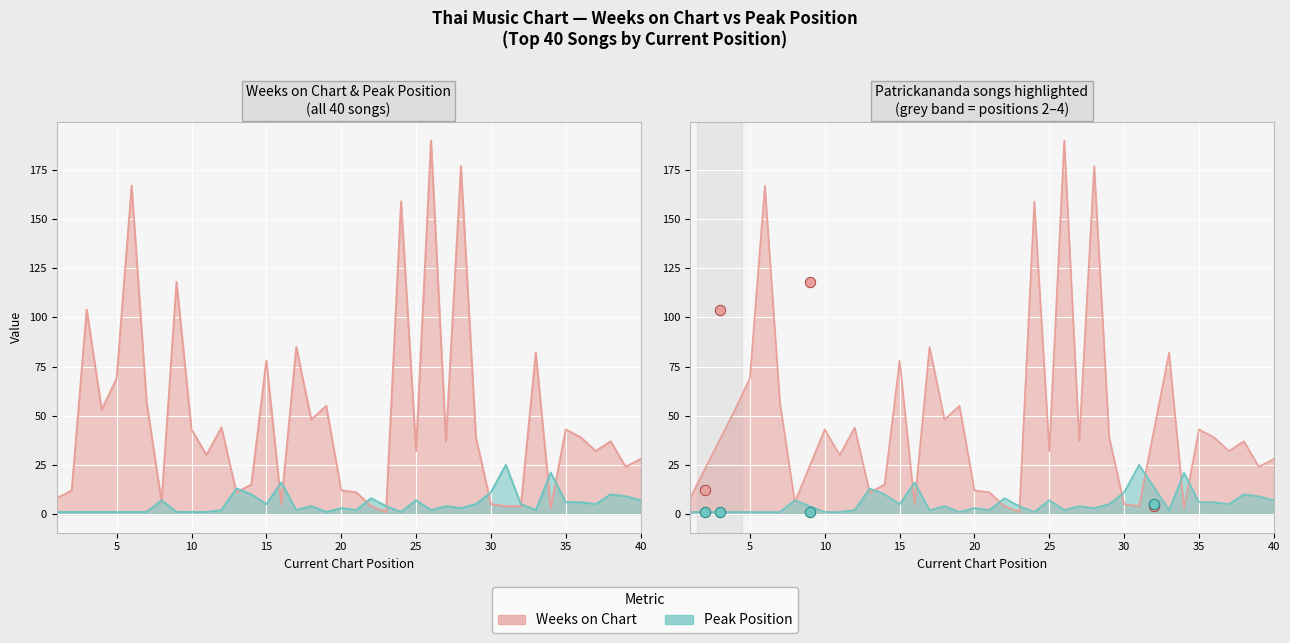

At how many categories does at least one series exceed 102?

6